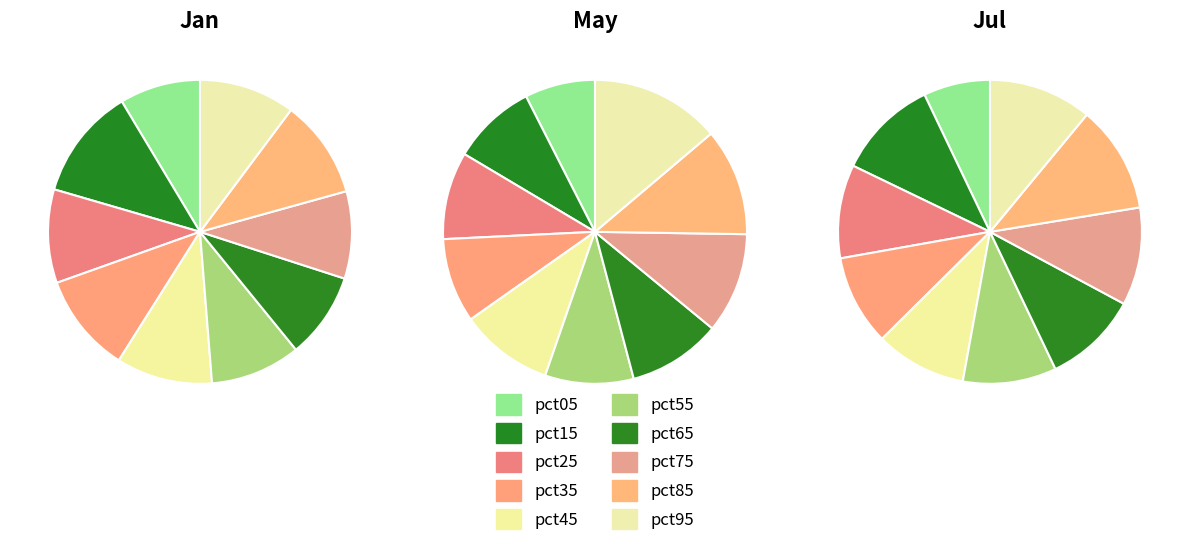

Combined, do 3 and 7 account for over 50%?

No